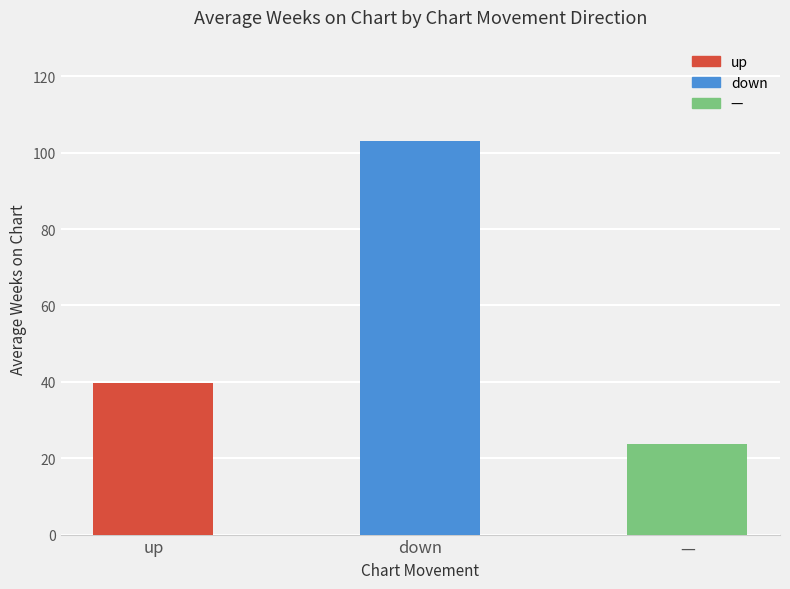

The value at down is 159.0. True or false?

False